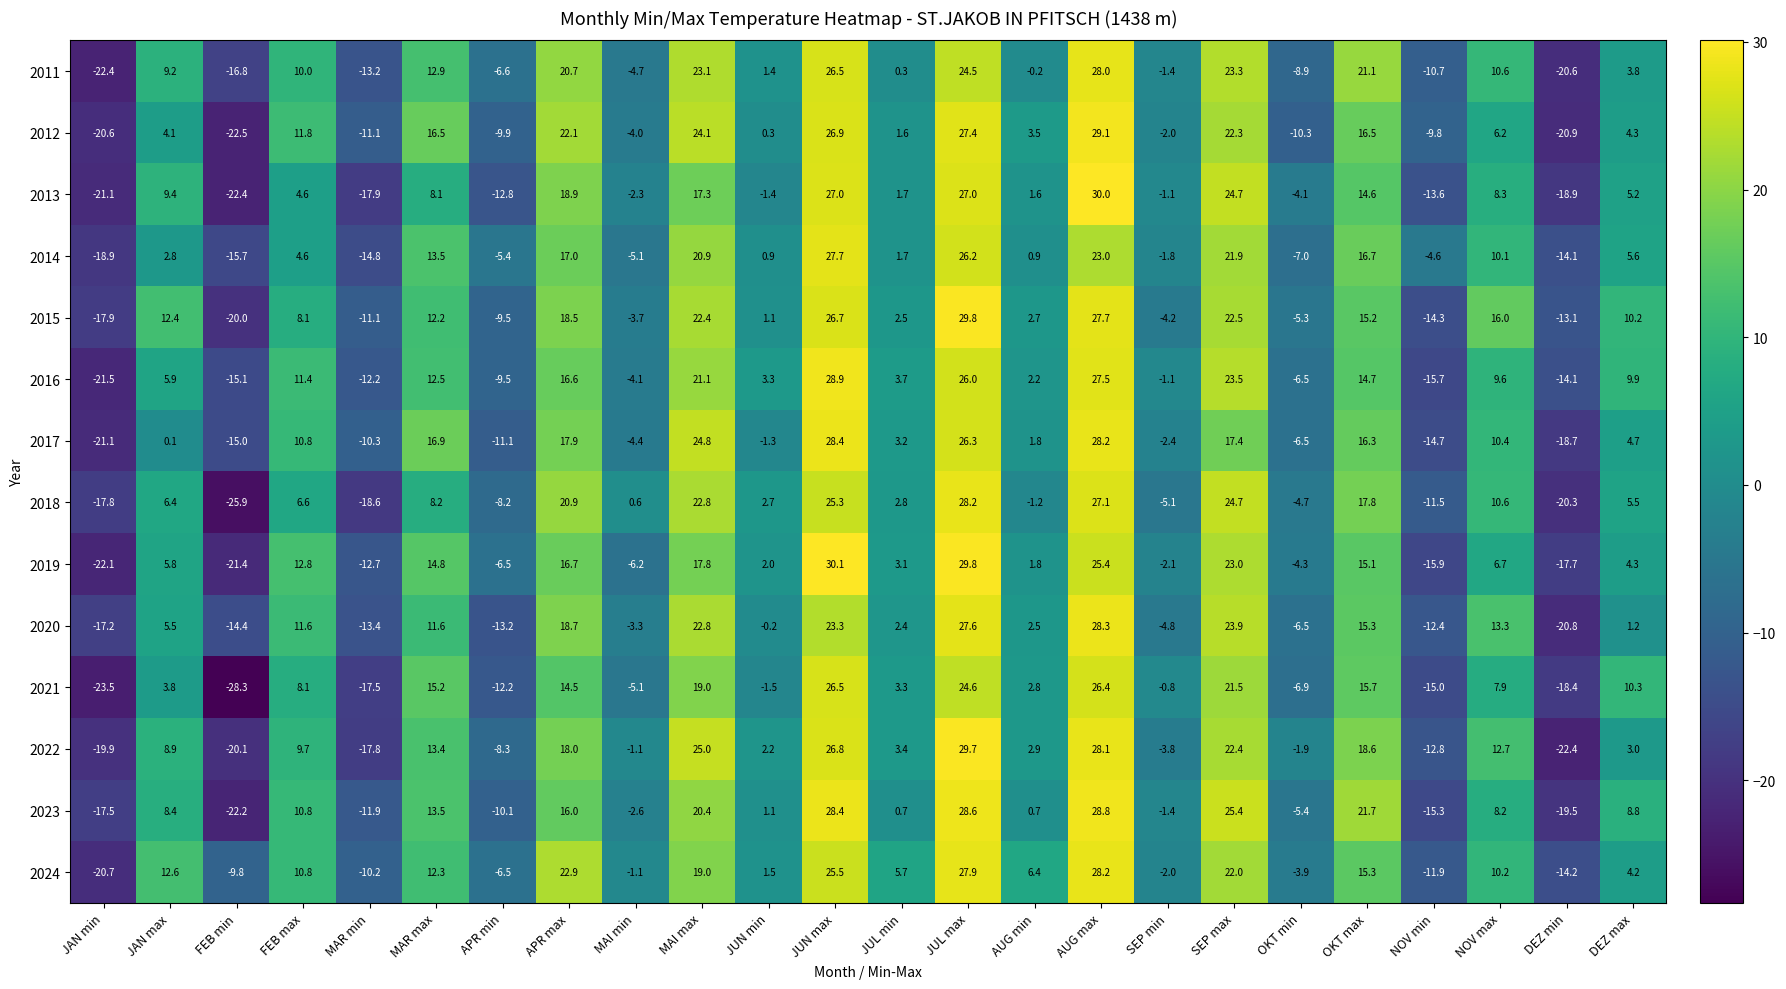

Which series has the largest range (max minus min)?

2021